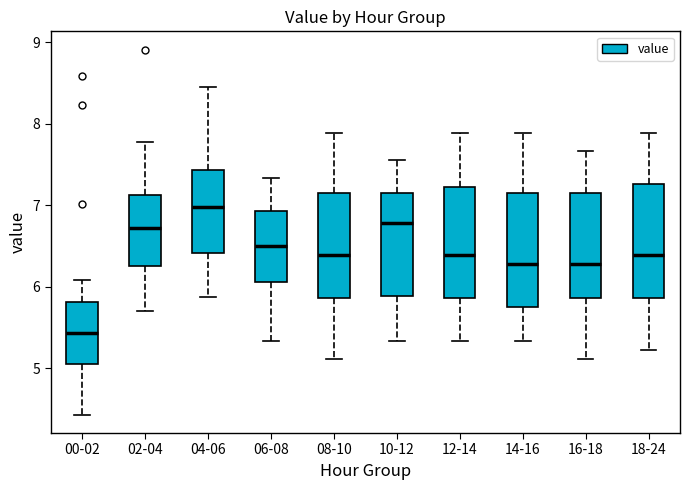

Which box has the highest median line?

04-06